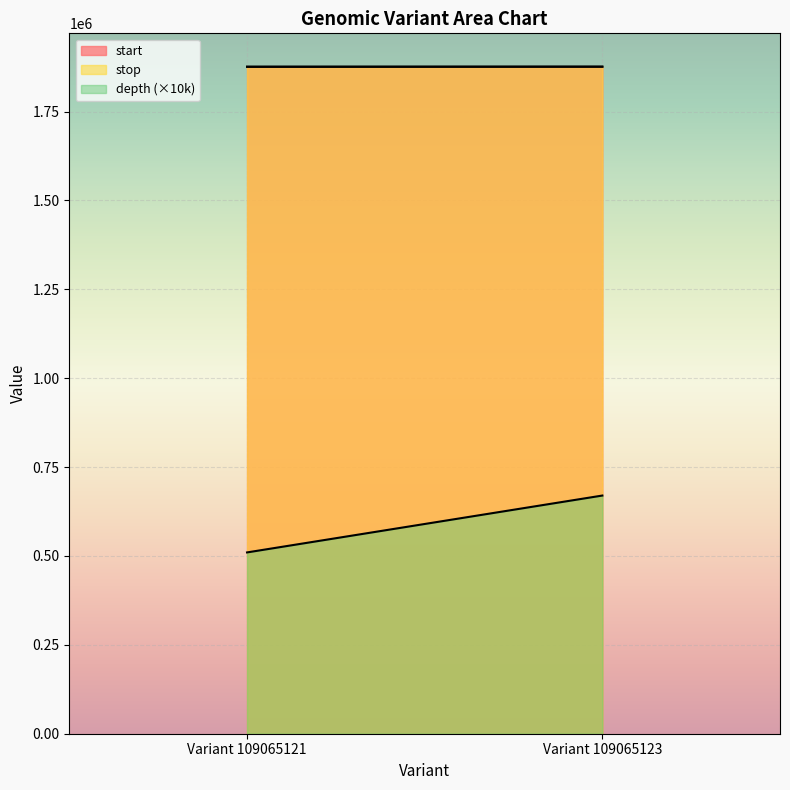

Which series changed the most between Variant 109065121 and Variant 109065123?

depth (×10k)